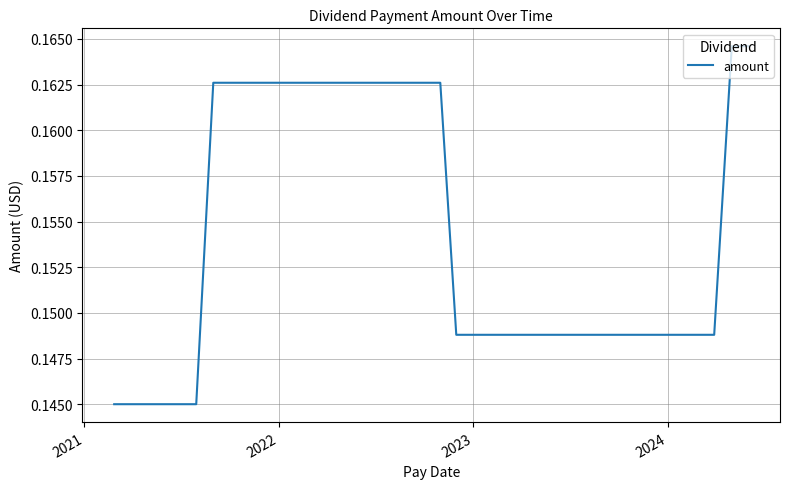

Does the chart display data point markers on the line(s)?

No